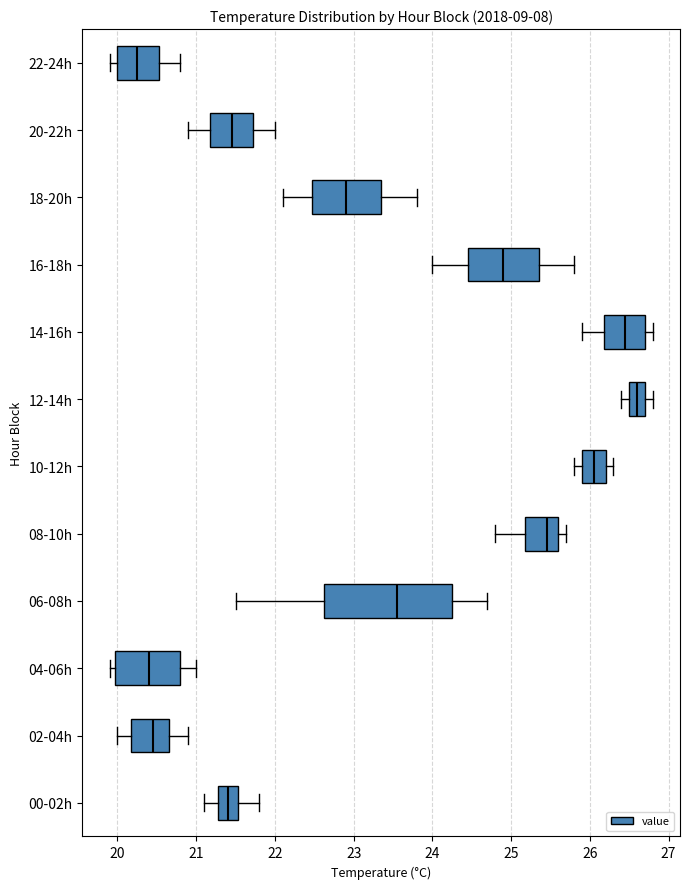

Which box is the widest, from its left edge to its right edge?

06-08h